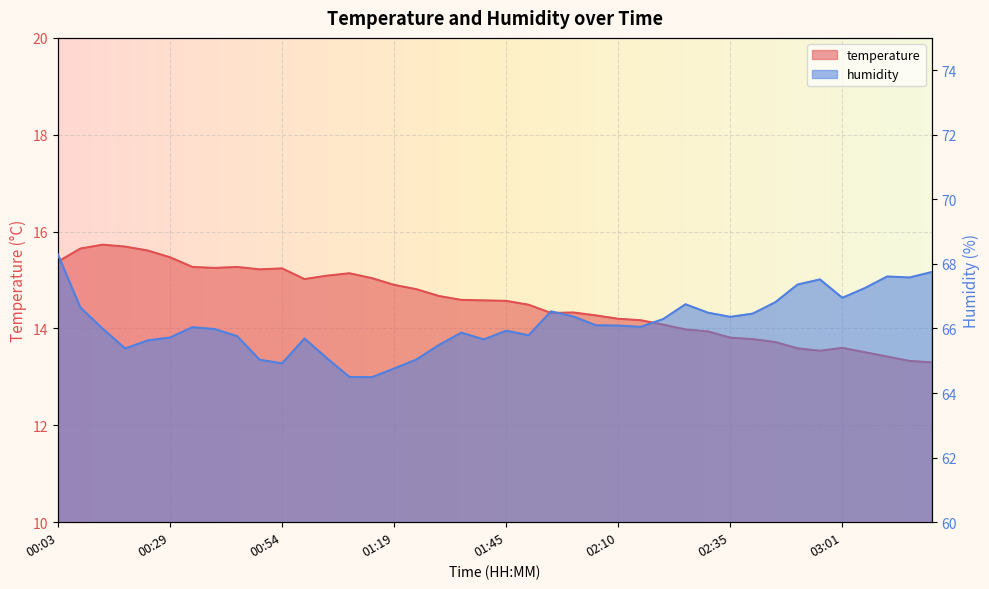

What is the difference between the highest and lowest values at 03:01?

53.4